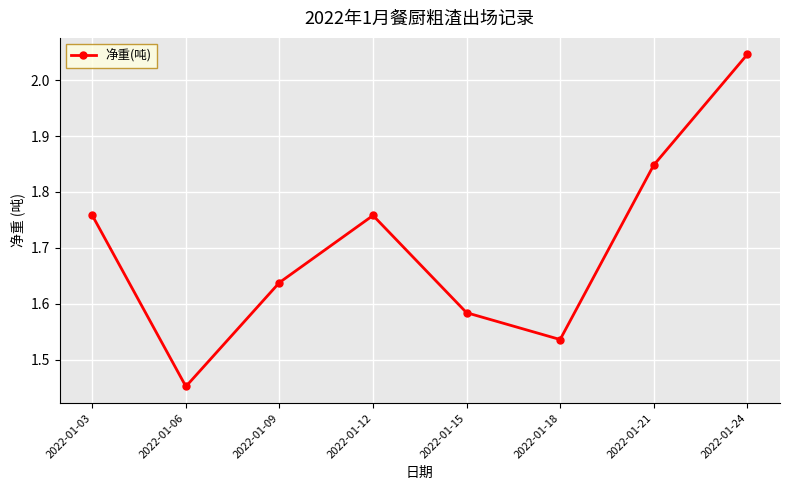

Between 2022-01-18 and 2022-01-03, which is larger?

2022-01-03